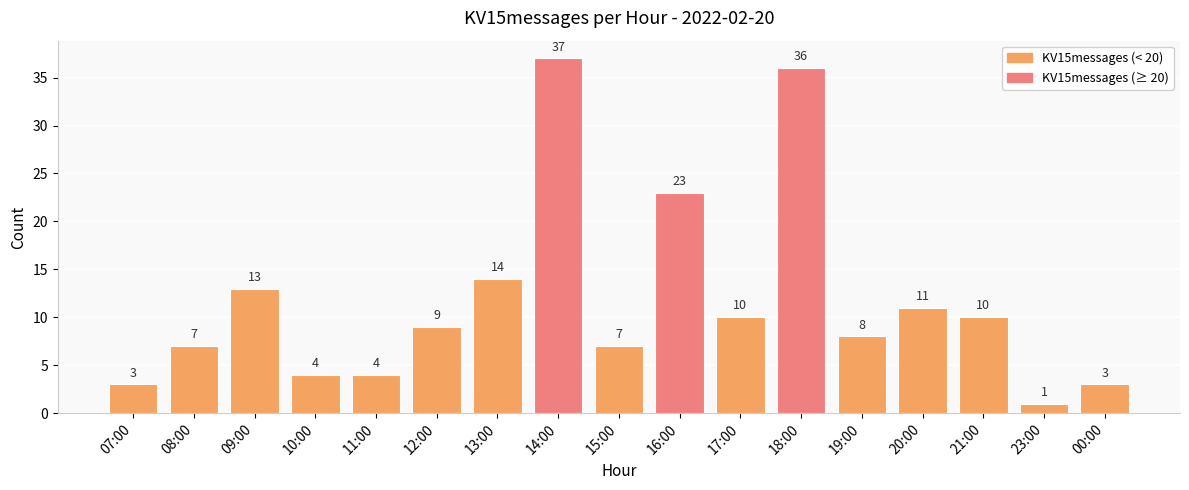

Which category has the lowest value across all series?

23:00